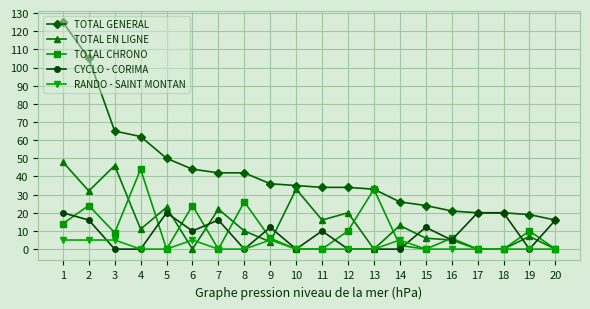

True or false: CYCLO - CORIMA has more than 0 interior local peaks.

True